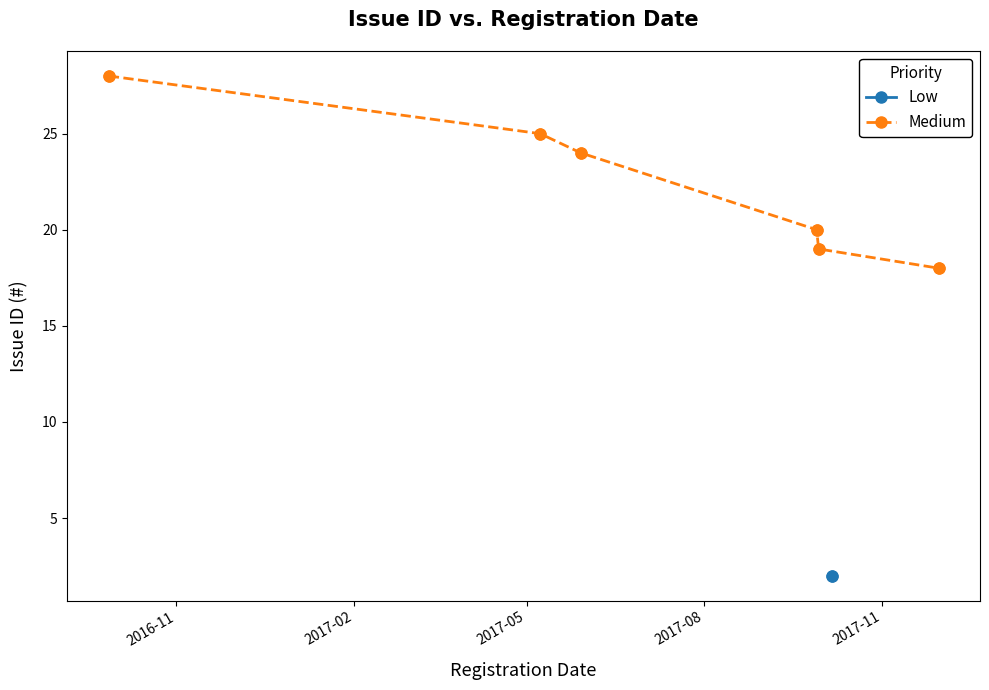

What is the value of the Medium point at the 1st from the left?

28